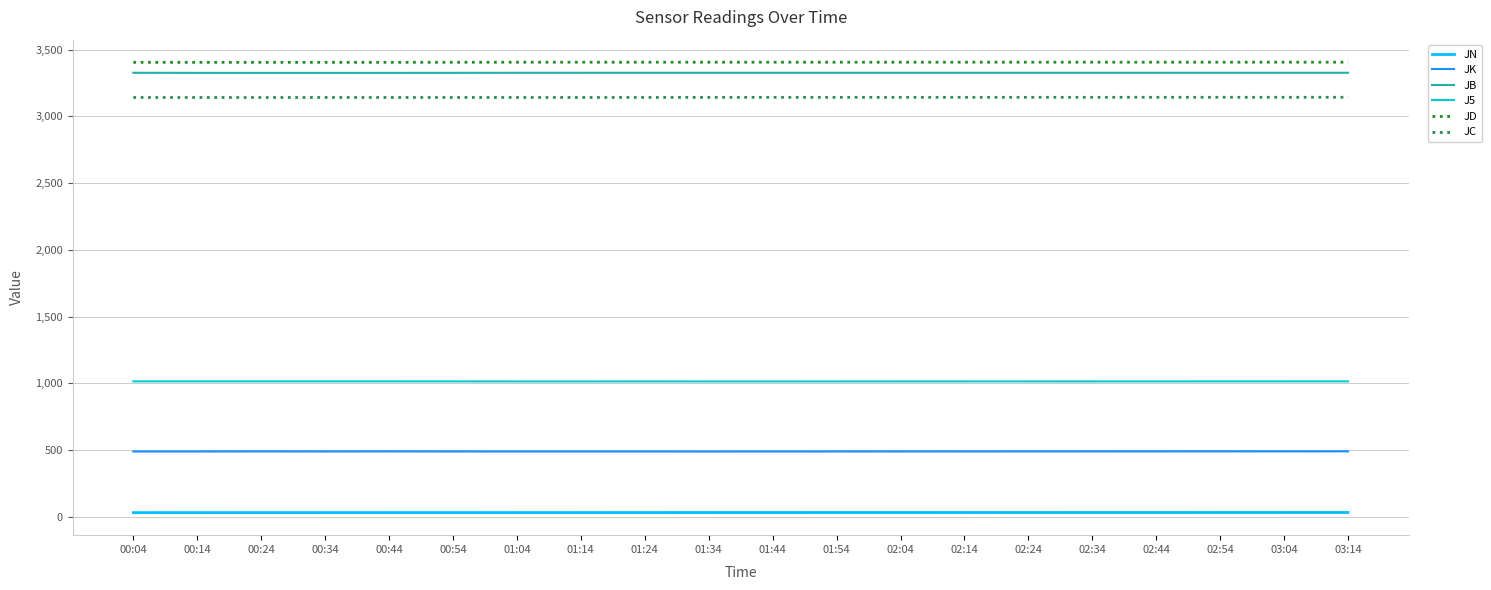

True or false: JN and JB cross at least once.

False